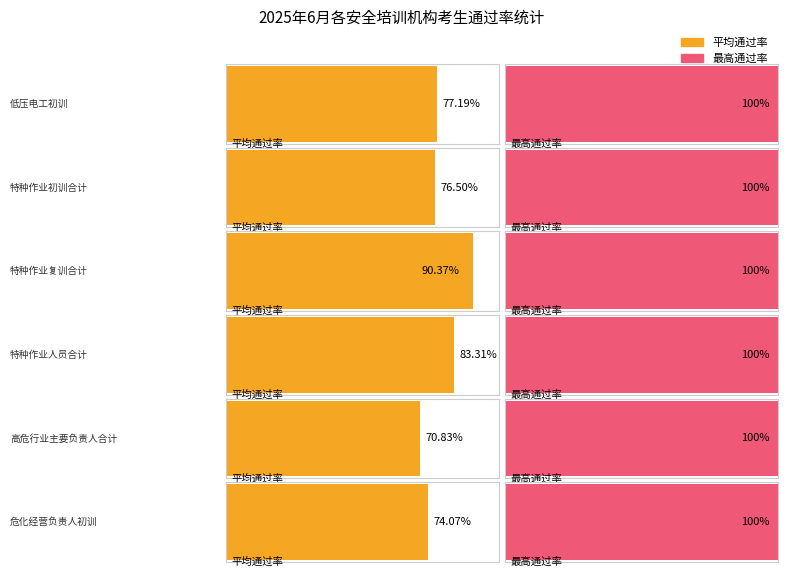

The value of 实考人数 at 特种作业复训合计 is 1661. True or false?

False